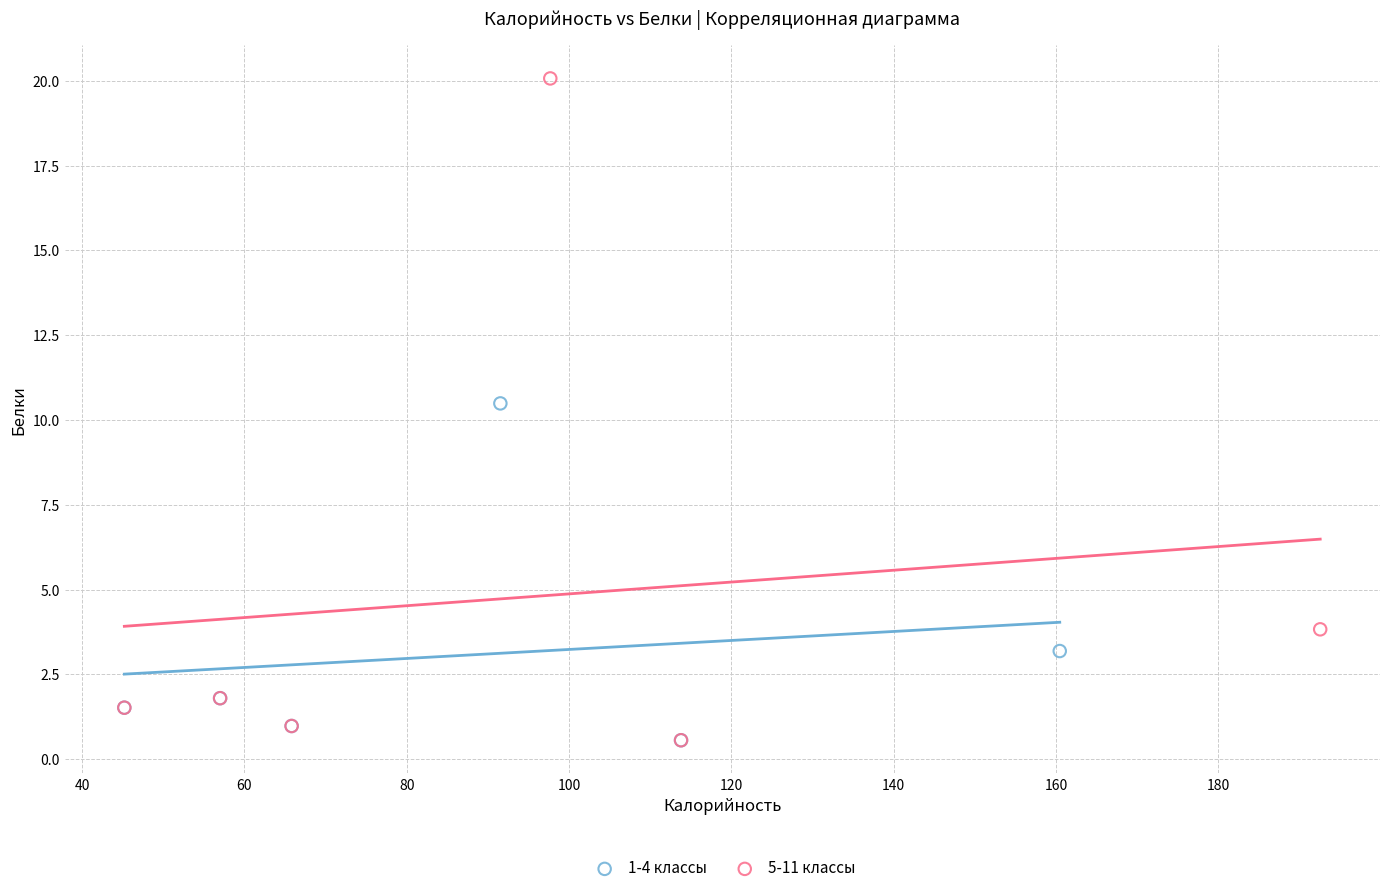

Which series has the widest spread of Y values?

5-11 классы